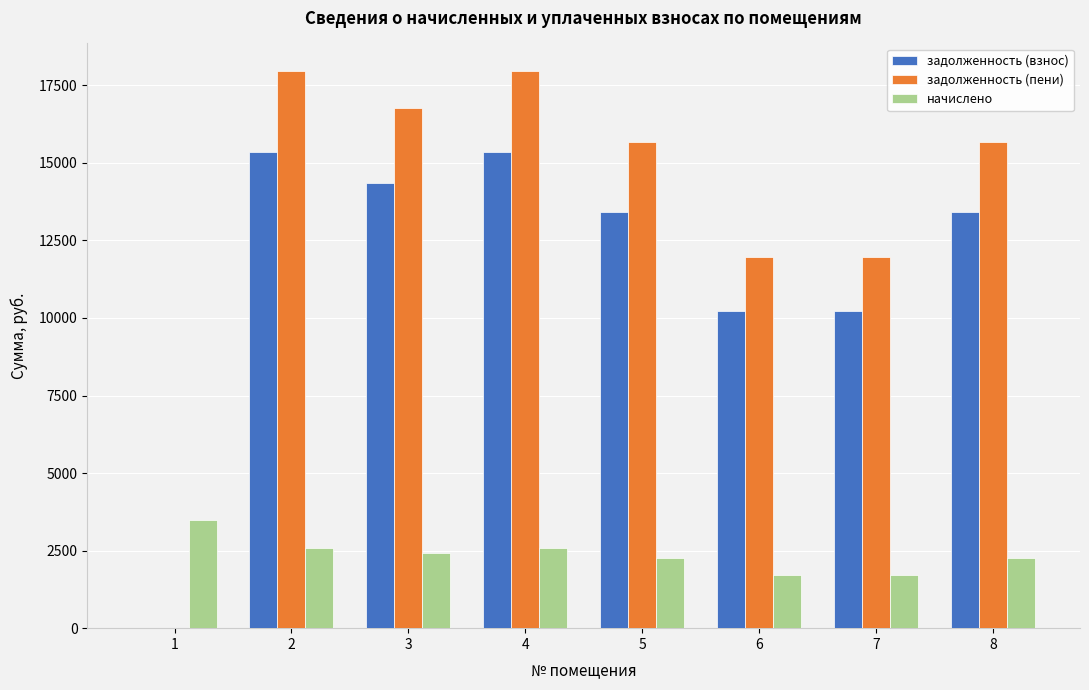

Which series has the largest total across all categories?

задолженность (пени)